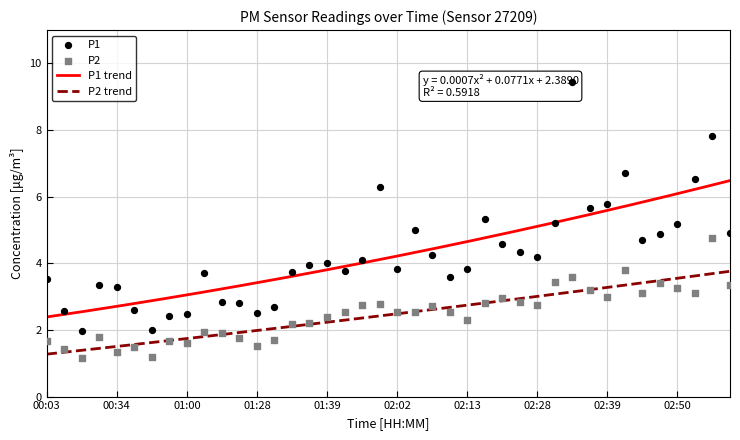

Which series has the widest spread of Y values?

P1